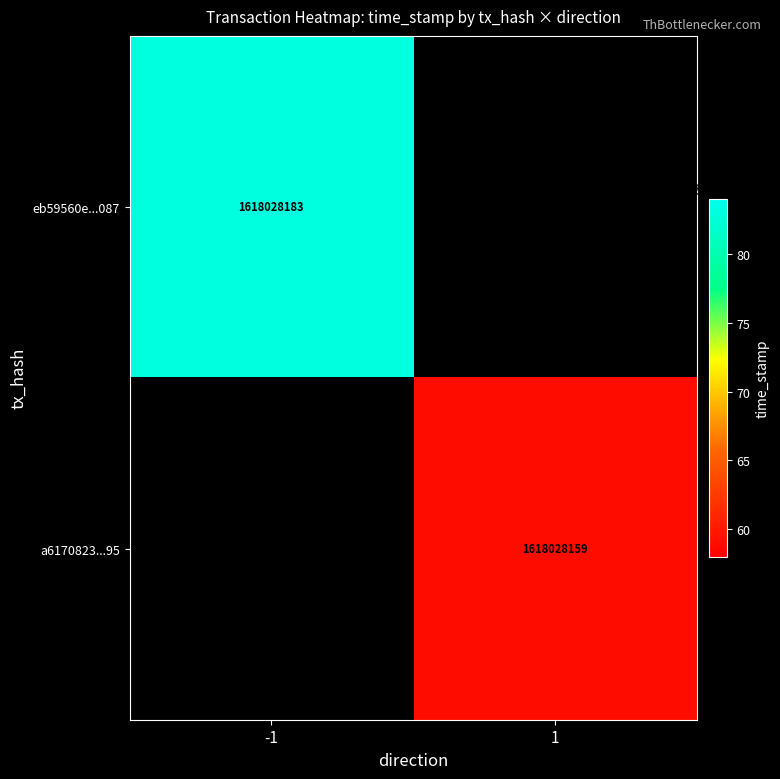

Which label corresponds to the smallest value in the chart?

direction_1